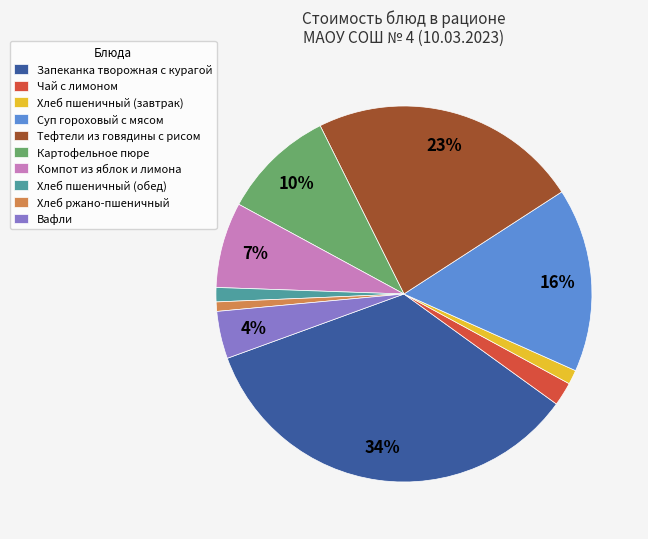

To the nearest percent, what percentage of the pie is Хлеб ржано-пшеничный?

1%